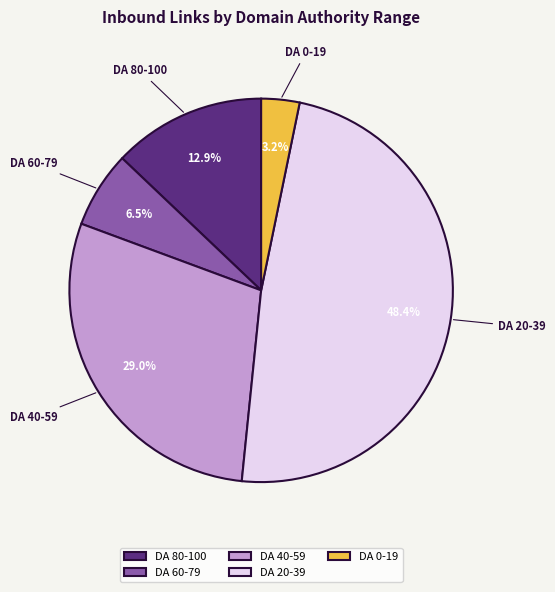

Is there a majority slice in this chart?

No